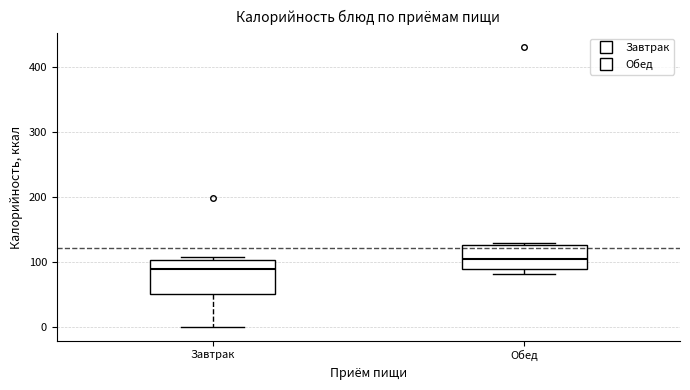

Where does the median line of the box for Обед sit on the y-axis? The values are not printed on the chart, so give them approximately, as read against the axis.

100